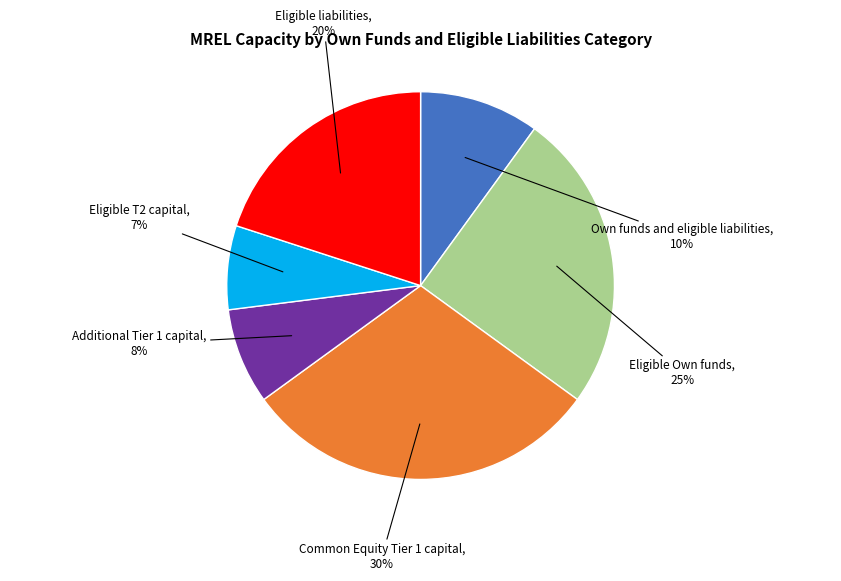

Does Eligible liabilities account for over 50% of the chart?

No